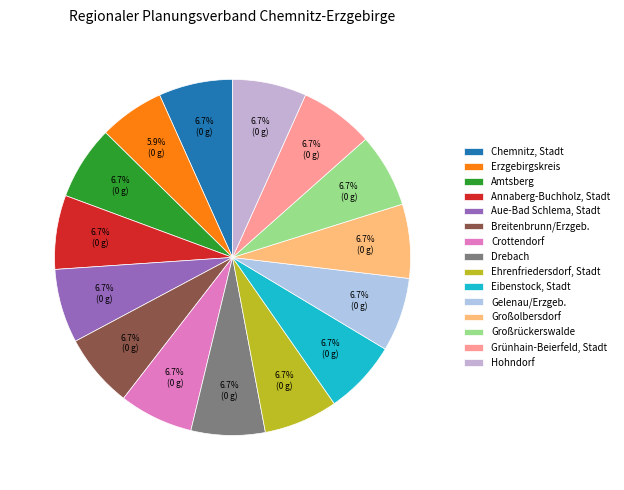

To the nearest percent, what is the combined percentage of Grünhain-Beierfeld, Stadt and Amtsberg?

13%